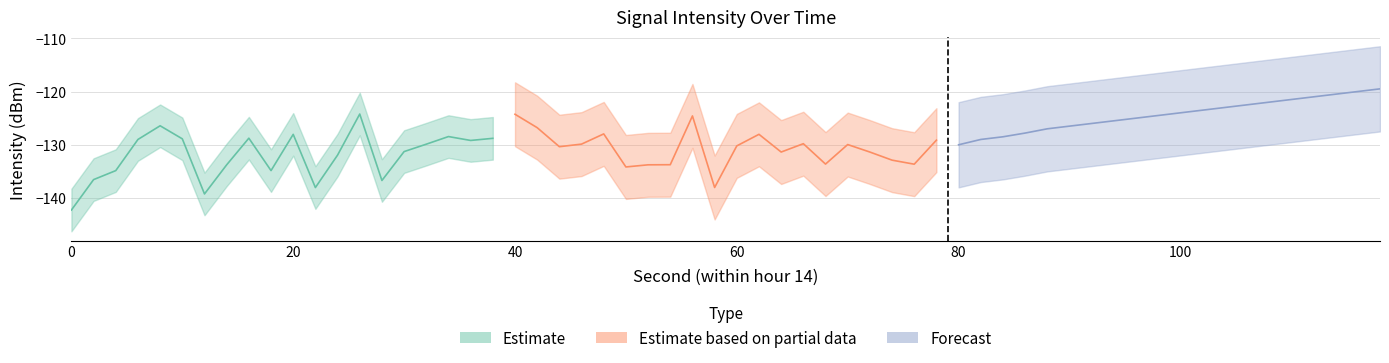

How many interior local peaks does the Estimate based on partial data series have?

5